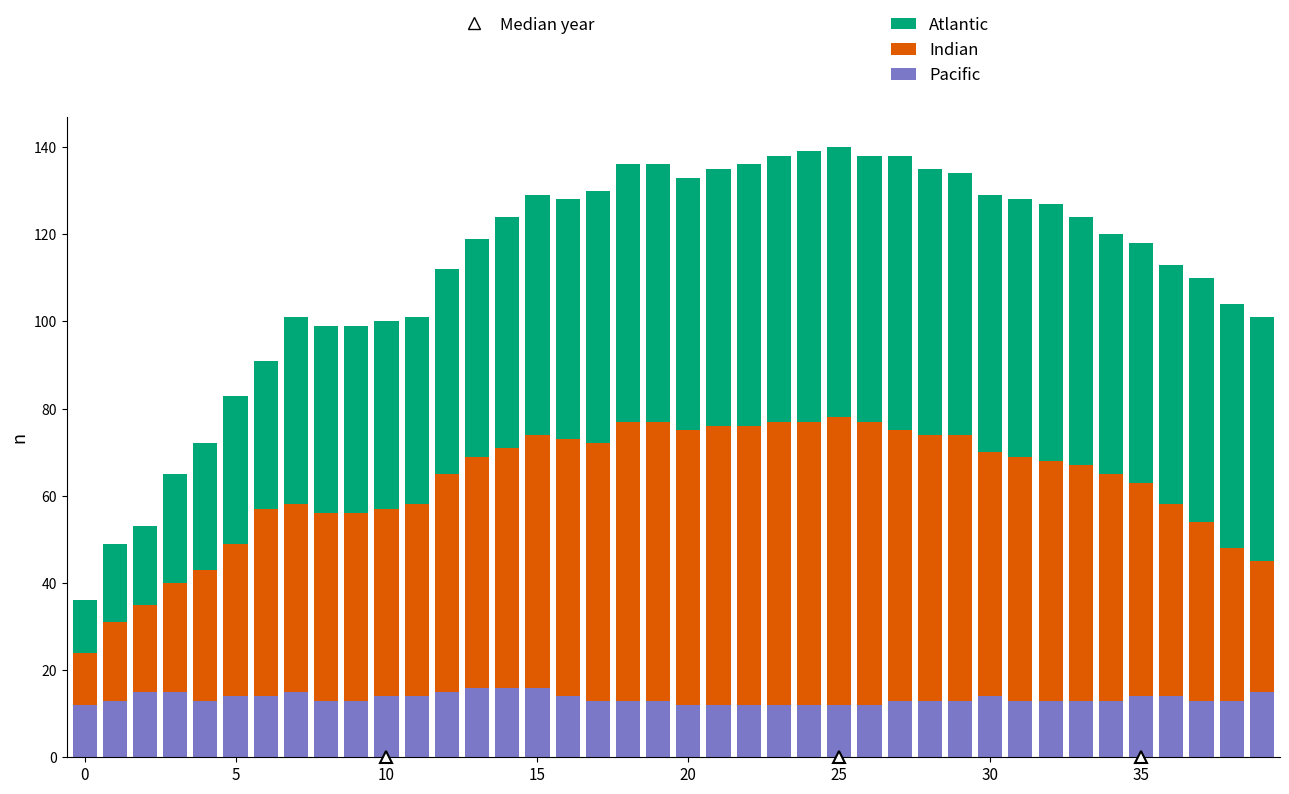

What is the minimum value for Pacific?

12